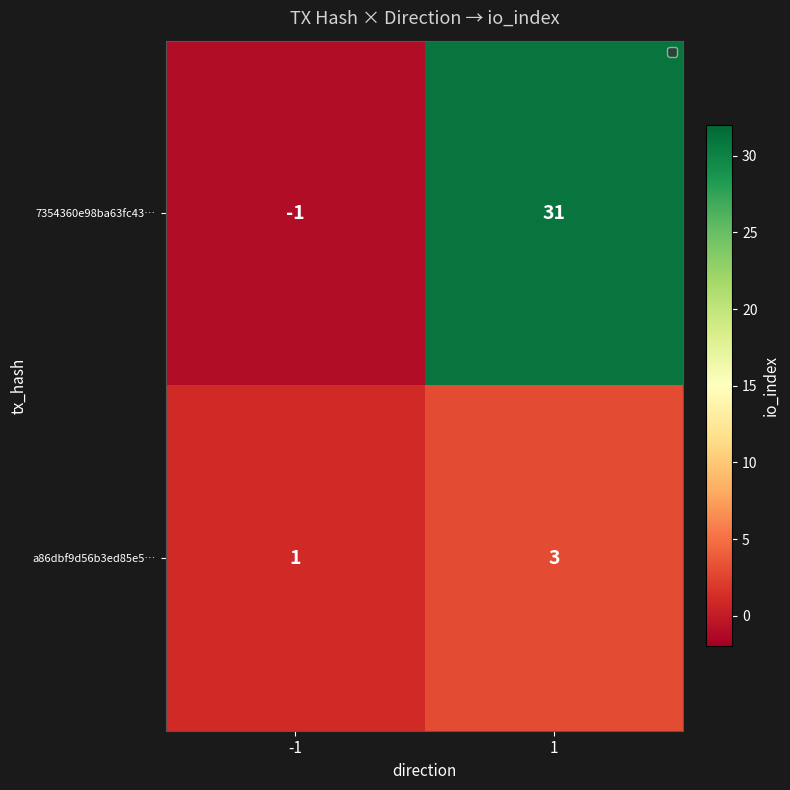

What is the sum of all 7354360e98ba63fc43… values?

30